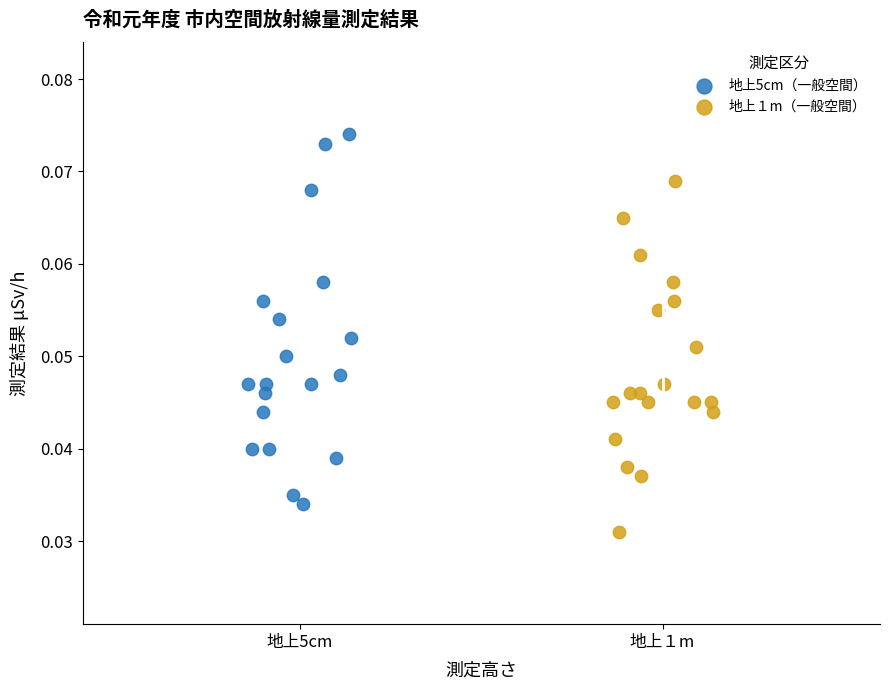

Which series has the largest Y range (max minus min)?

地上5cm（一般空間）